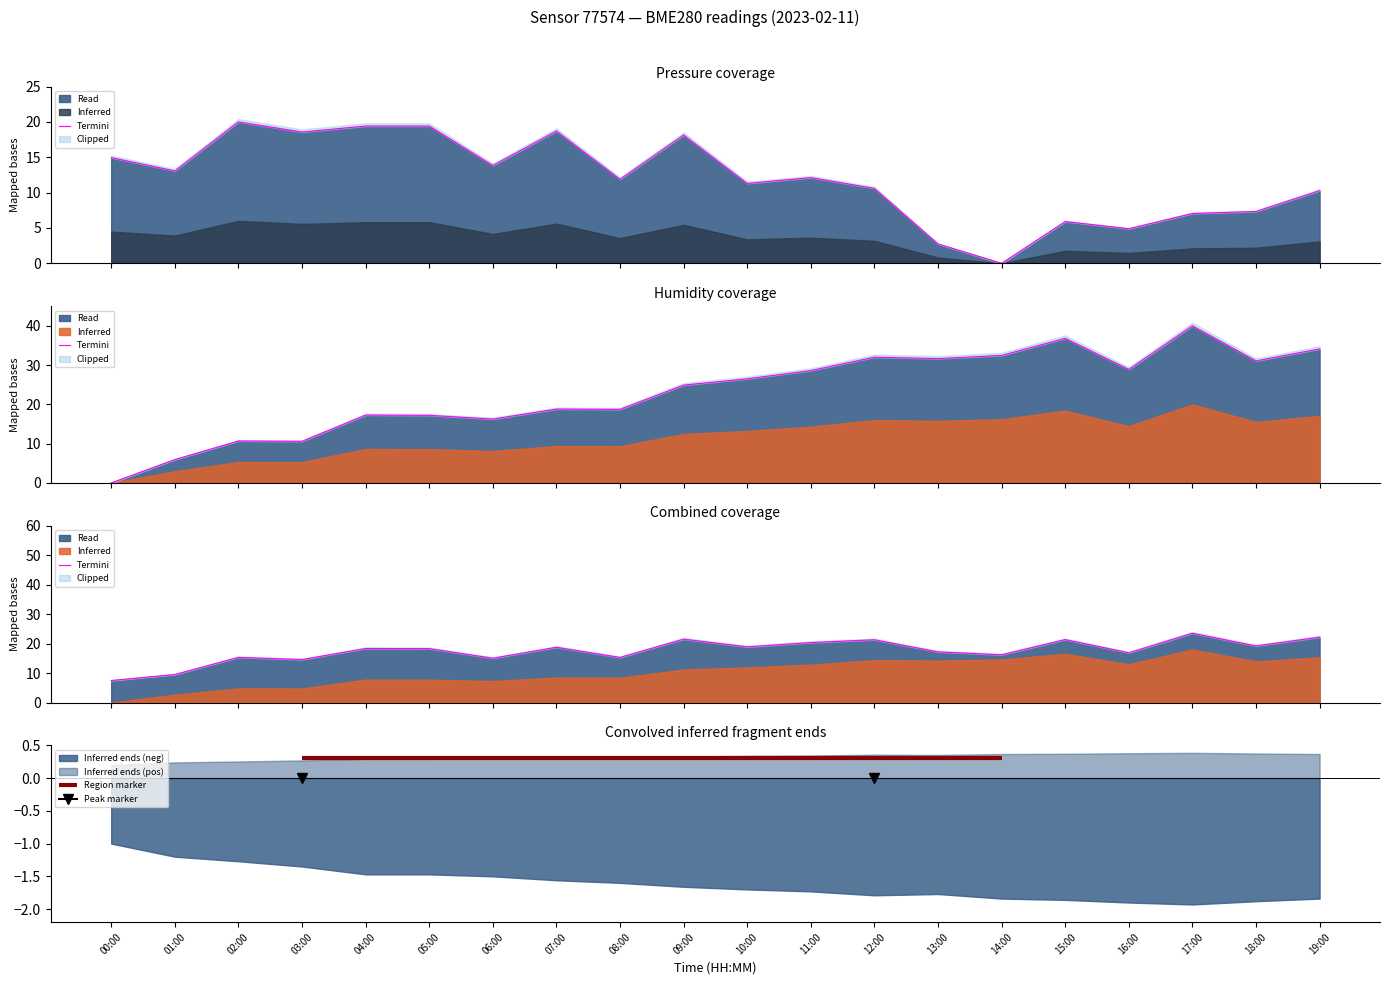

At which category does pressure reach its first local valley?

01:00